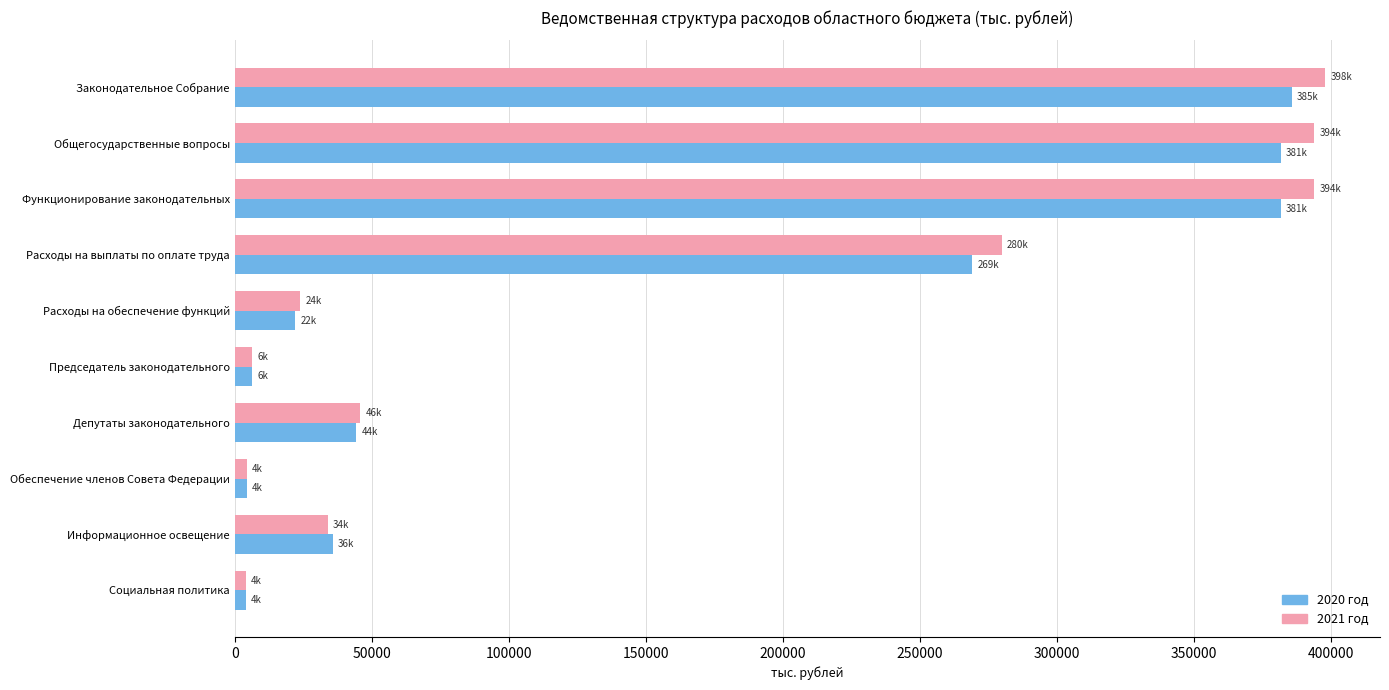

At how many categories does at least one series exceed 248521?

4